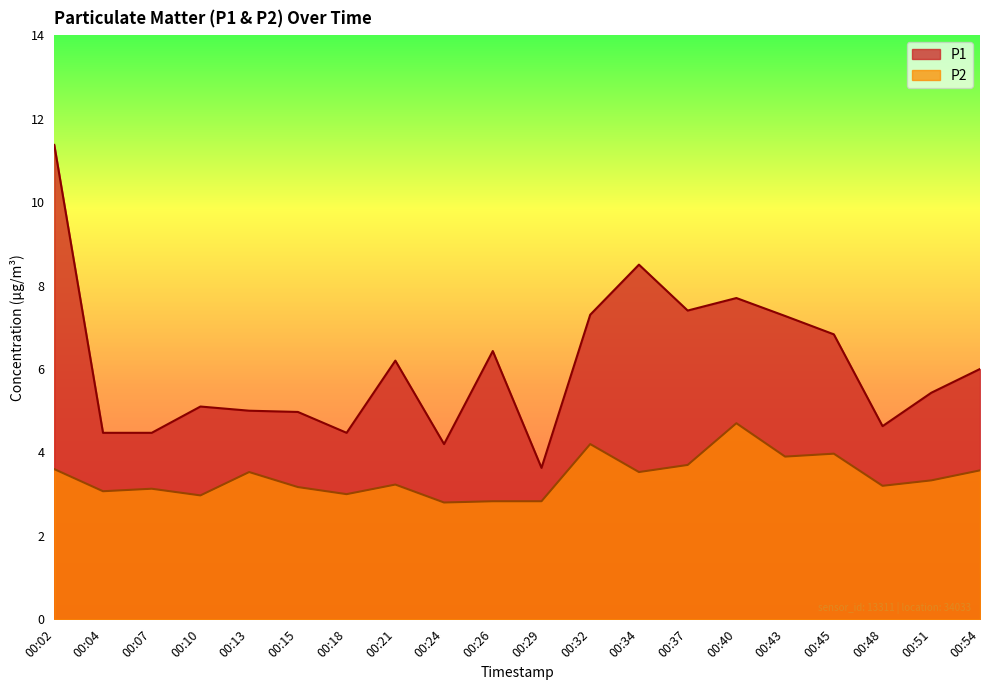

True or false: P1 and P2 cross at least once.

False